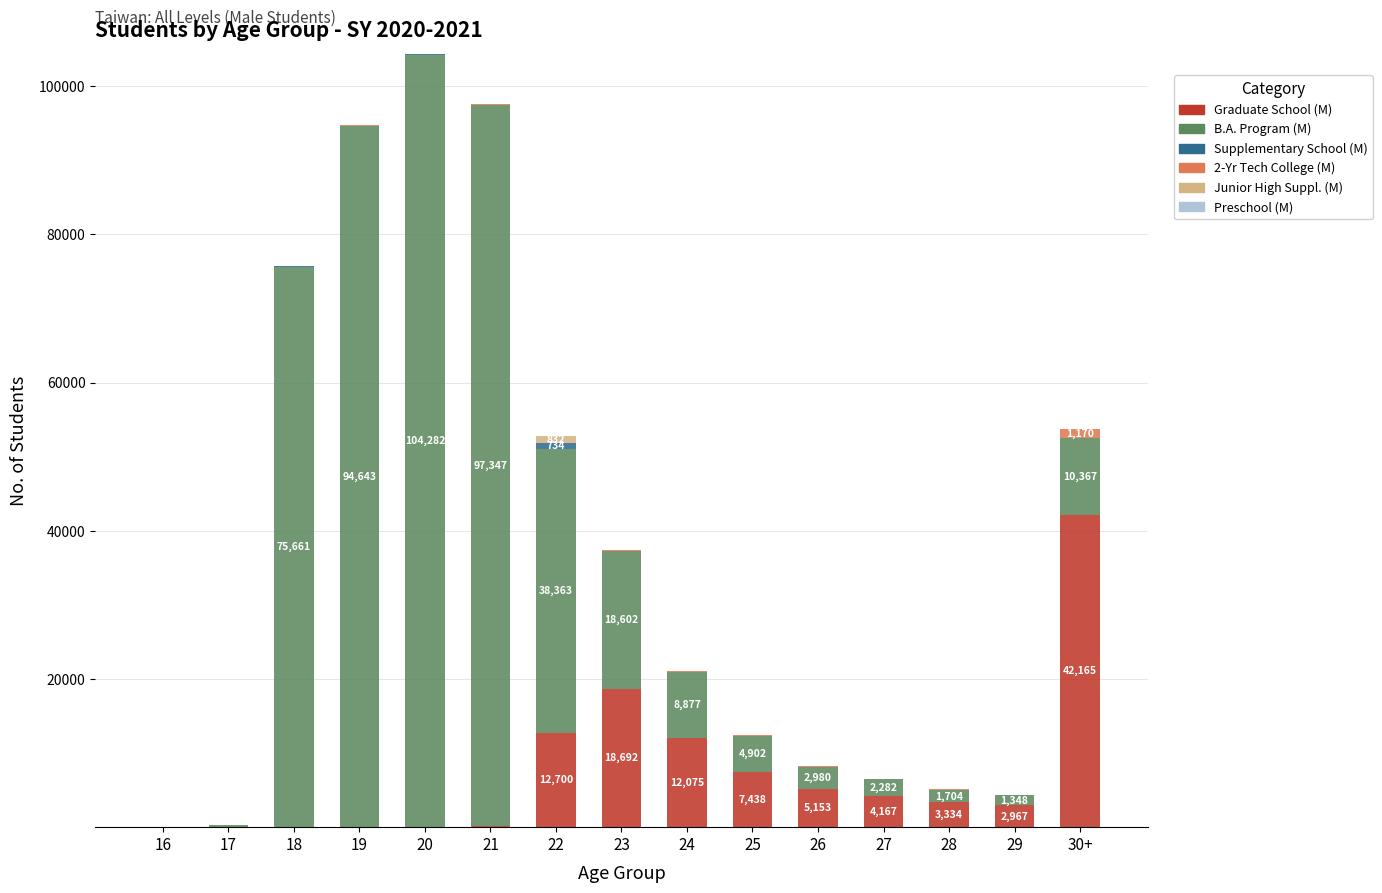

Are the bars grouped side by side (vs. stacked)?

No